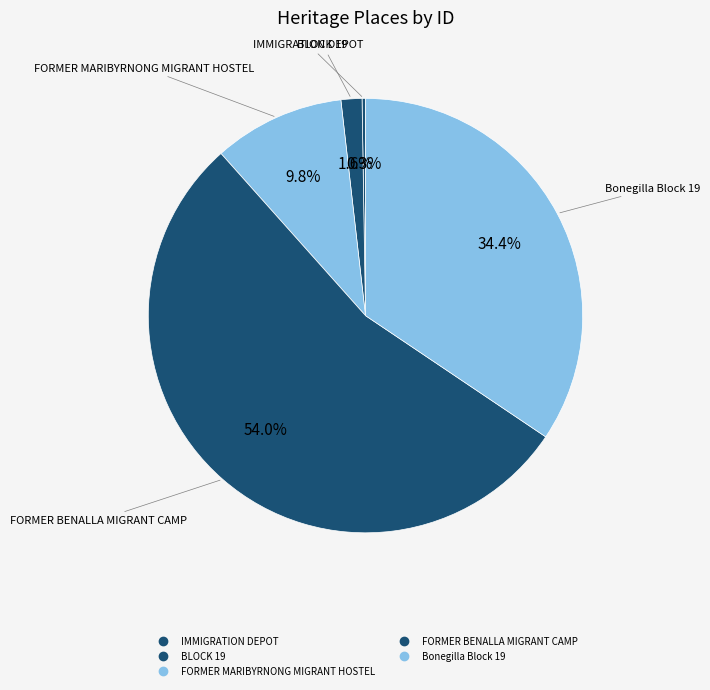

To the nearest percent, what portion does FORMER BENALLA MIGRANT CAMP represent?

54%